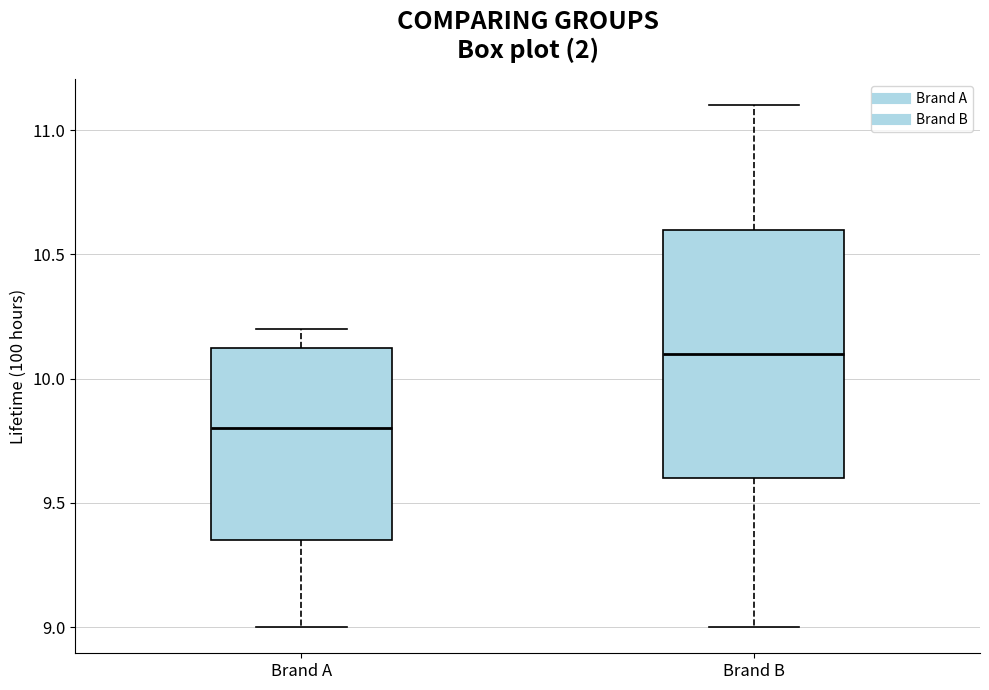

Which box is the tallest, from its lower edge to its upper edge?

Brand B